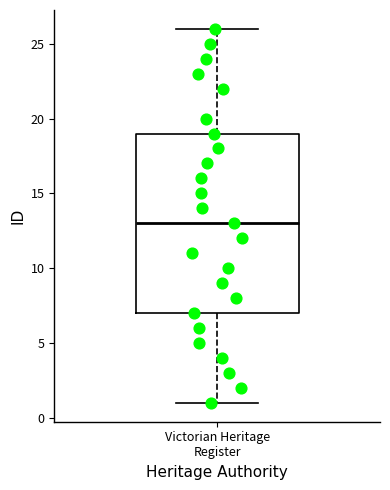

Read this box plot against the y-axis: the position of the median line, the range covered by the box, and the ends of both whiskers. The values are not printed on the chart, so give them approximately, as read against the axis.

median 13, box 7 to 19, whiskers 1 to 26